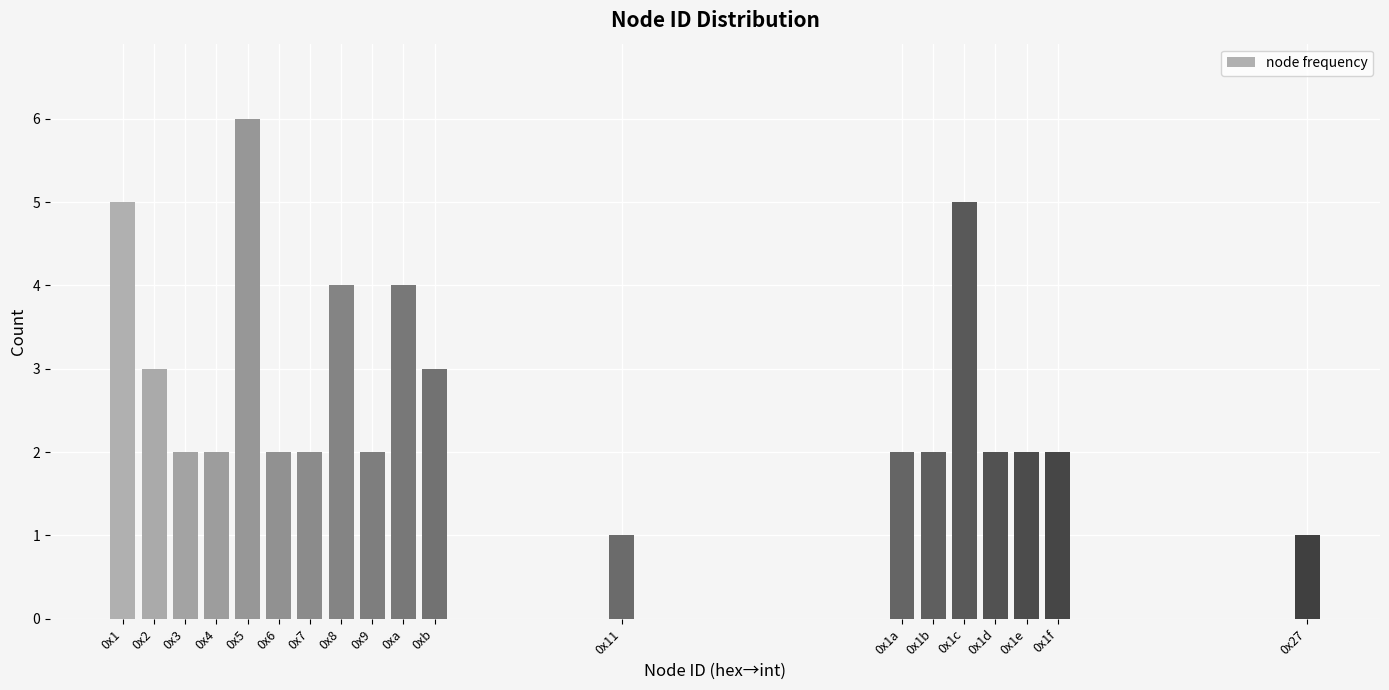

Reading left to right, transcribe all the data shown in this chart.

5	3	2	2	6	2	2	4	2	4	3	1	2	2	5	2	2	2	1